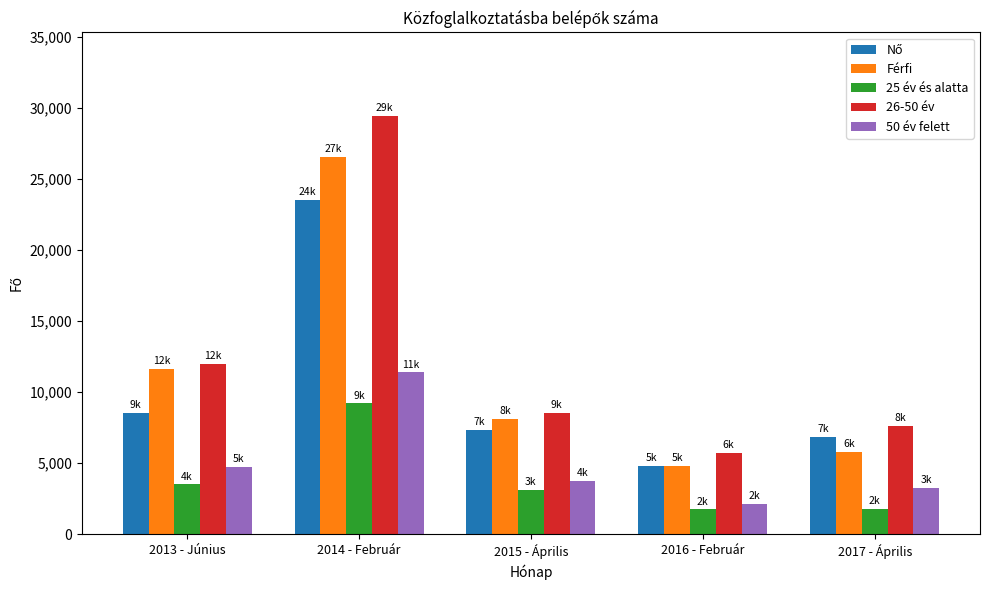

How many bars are there in each group?

5